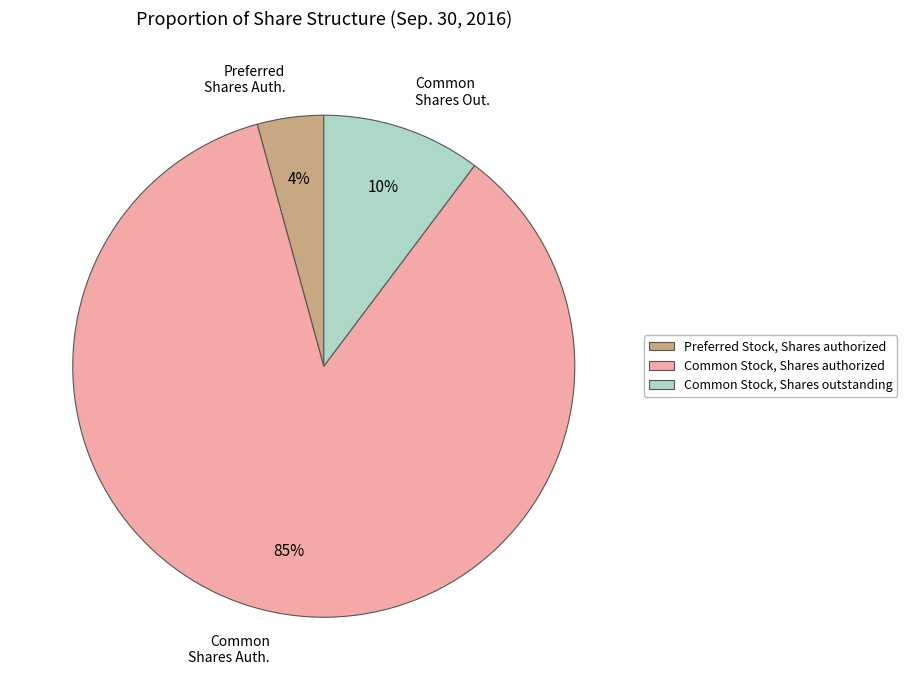

To the nearest percent, what percentage of the pie is Preferred Stock, Shares authorized?

4%